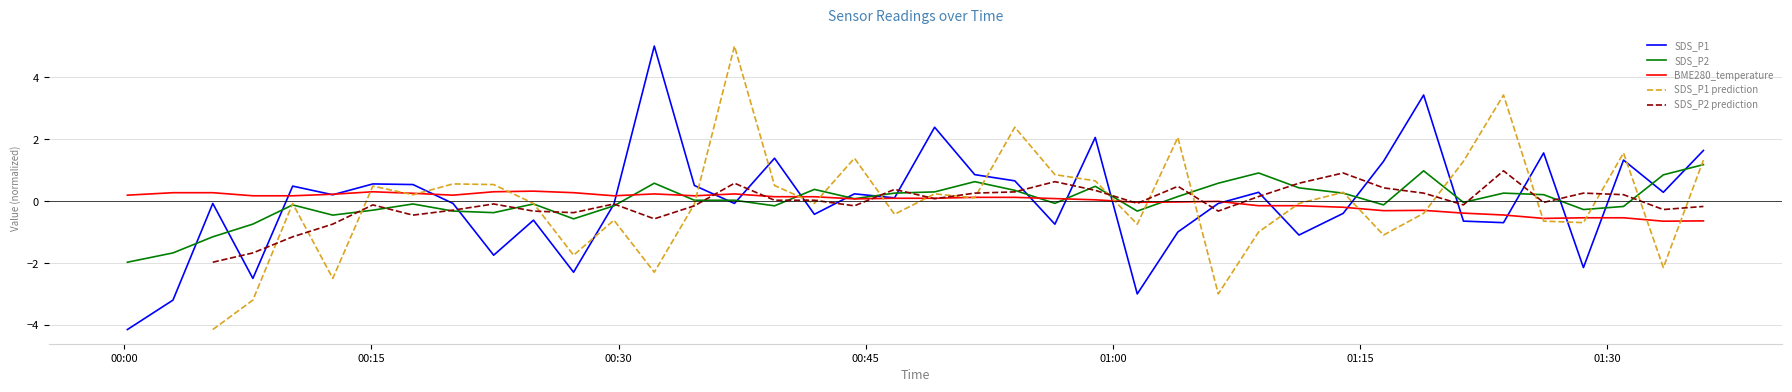

Which series has the largest total across all categories?

SDS_P1